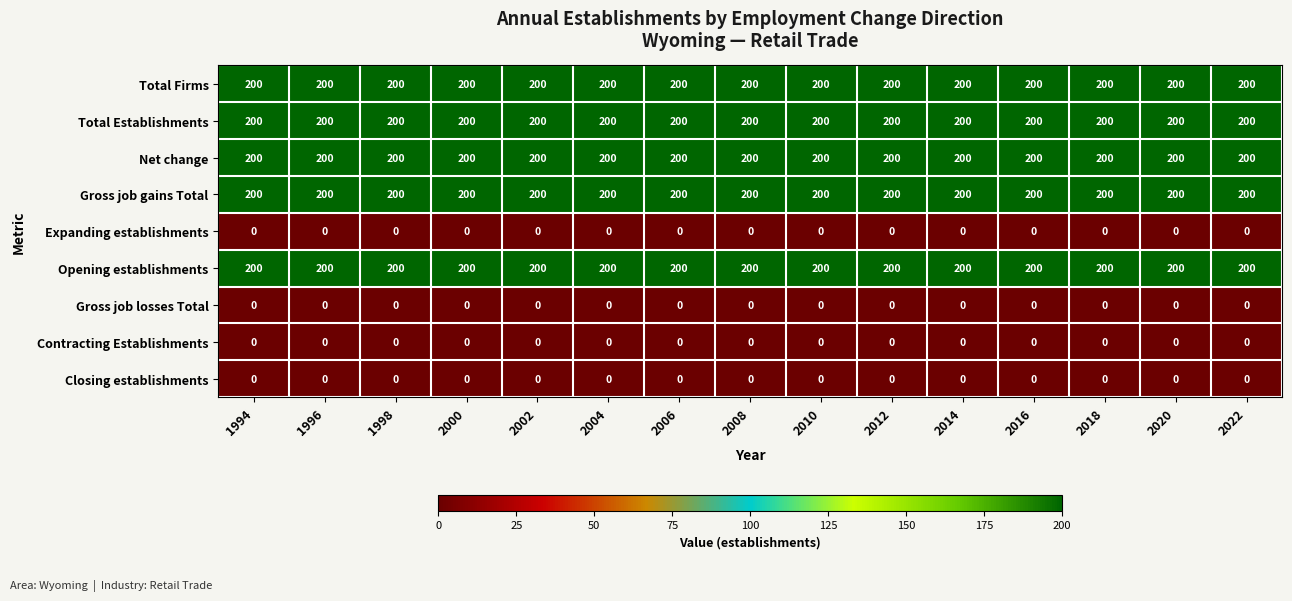

True or false: Gross job losses Total has a value of 0 at 1998.

True